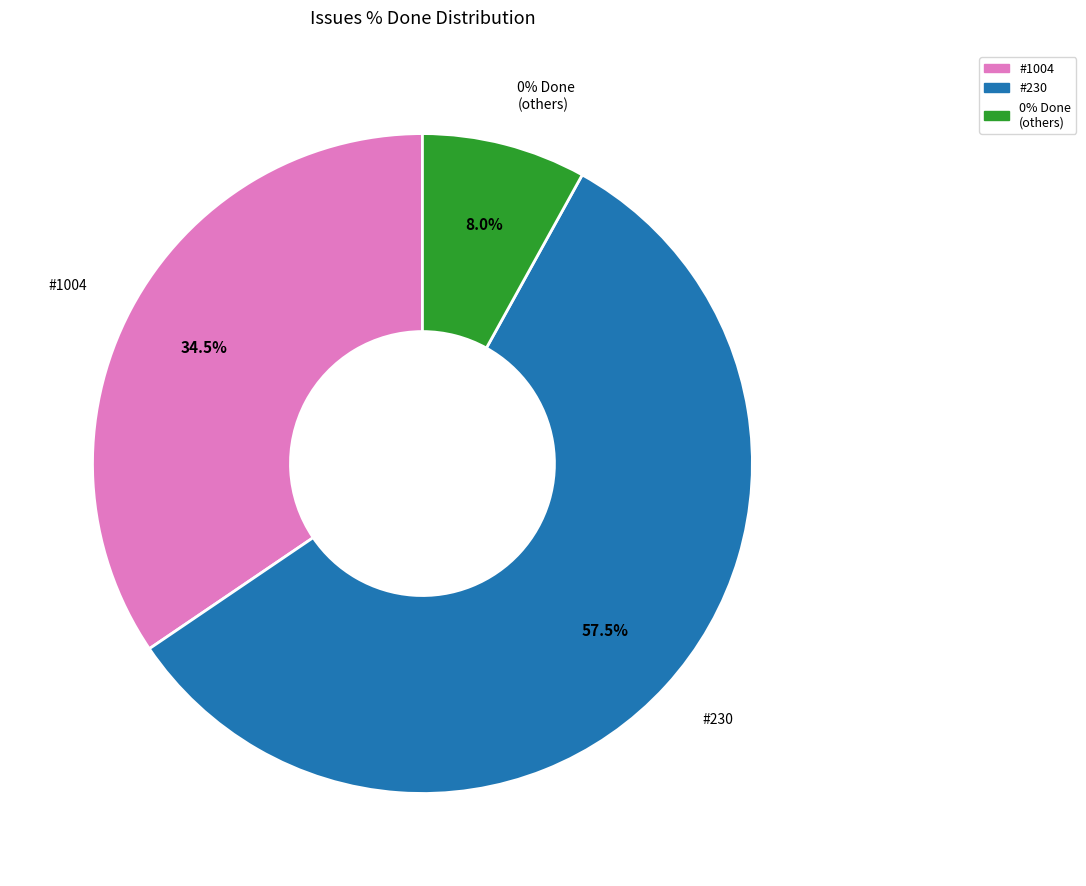

The 1720 slice represents 14% of the pie. True or false?

False